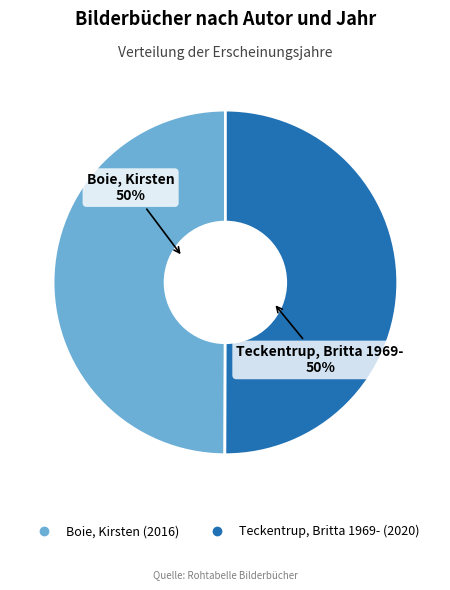

To the nearest percent, what is the average slice percentage?

50%